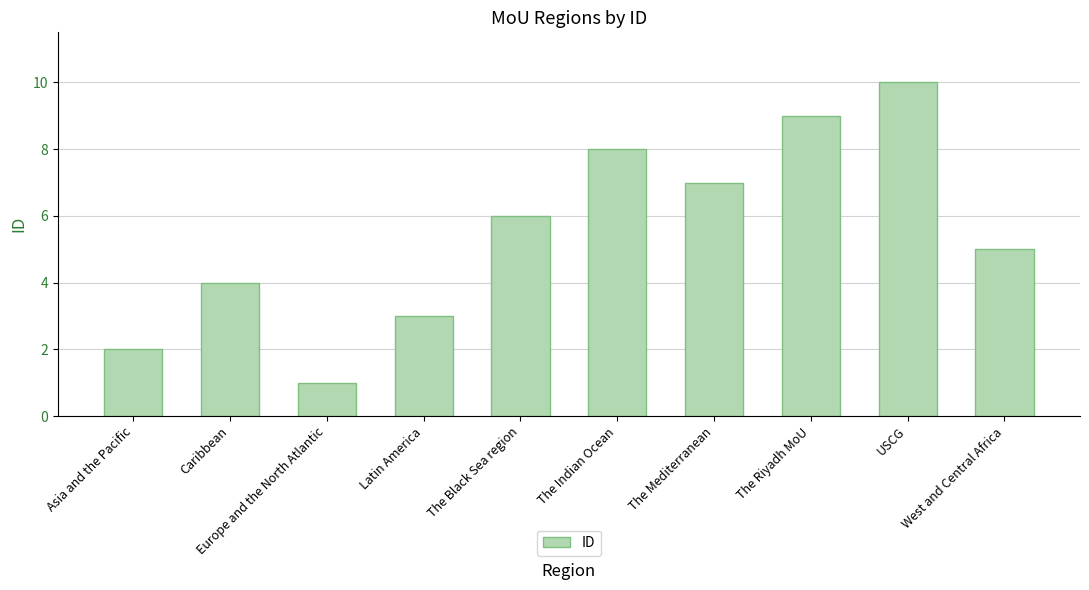

Count the values in the range 3 to 8.

6